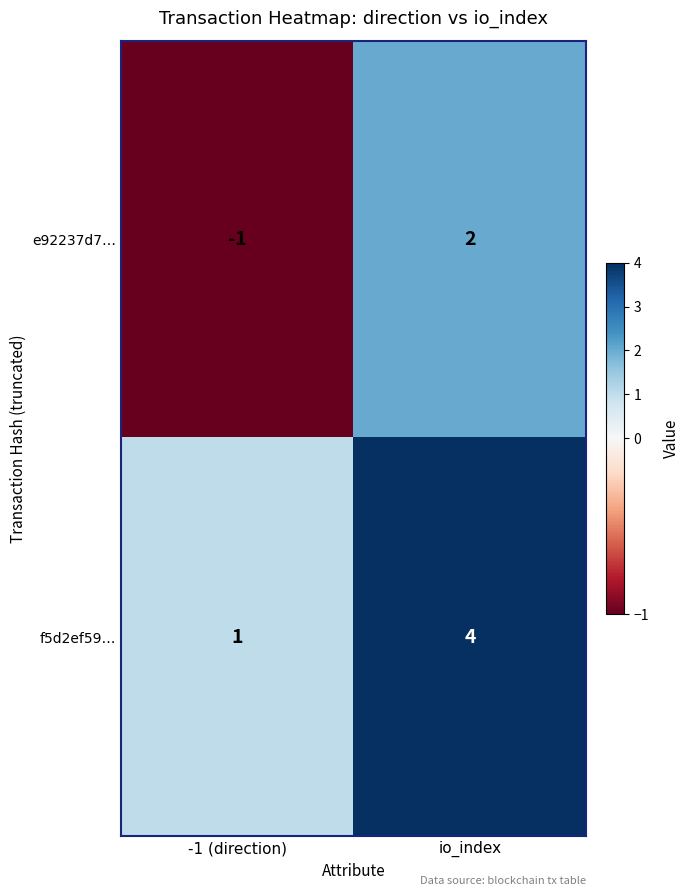

Which series has the largest total across all categories?

f5d2ef59…